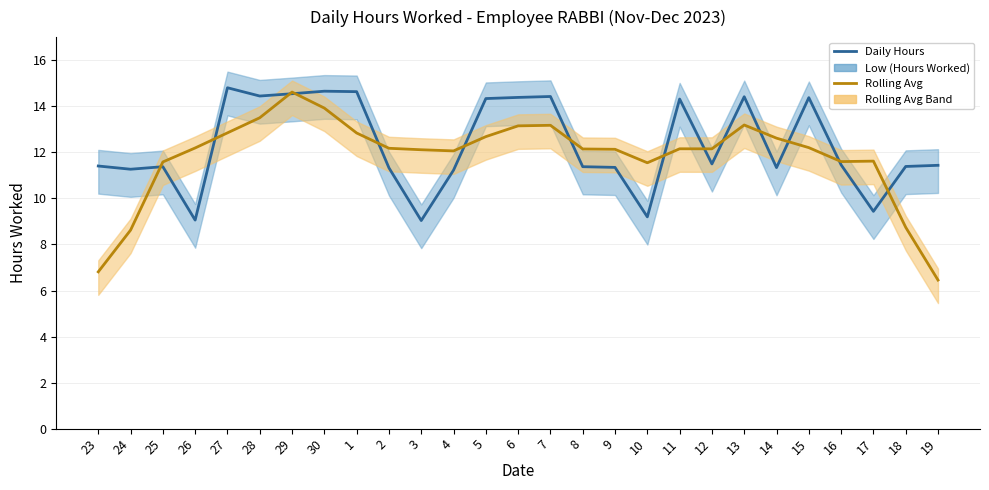

In Low (Hours Worked) Line, how many points are lower than both neighbors (excluding endpoints)?

8